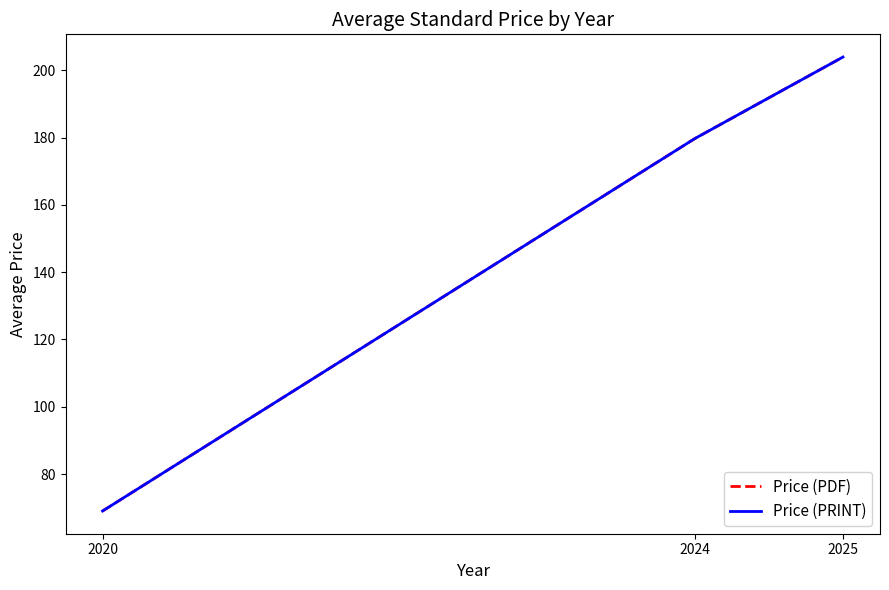

Does the chart have visible grid lines?

No